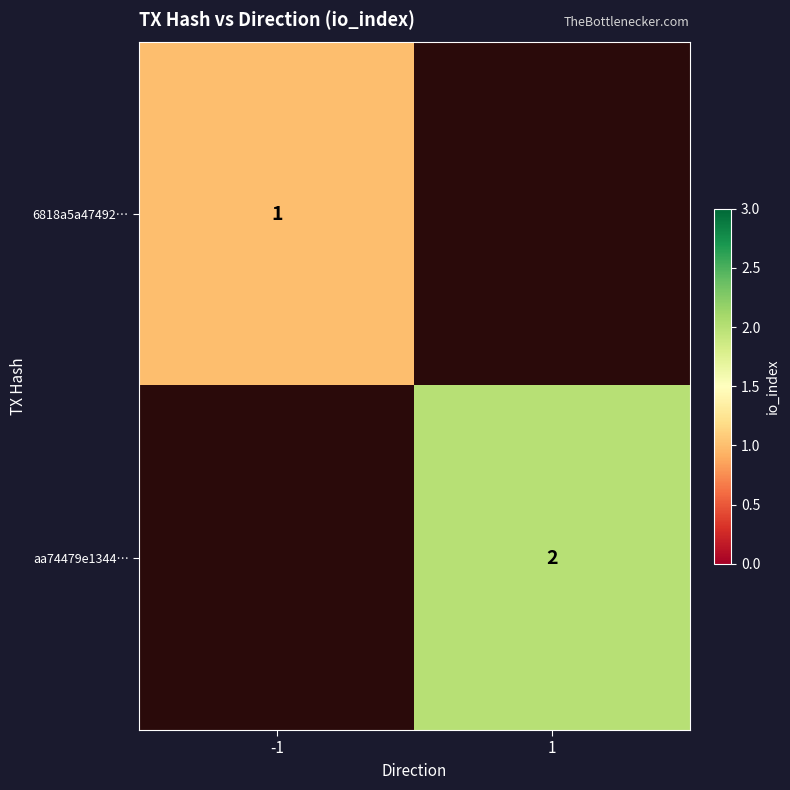

Is it true that aa74479e1344… equals 4 at 1?

False